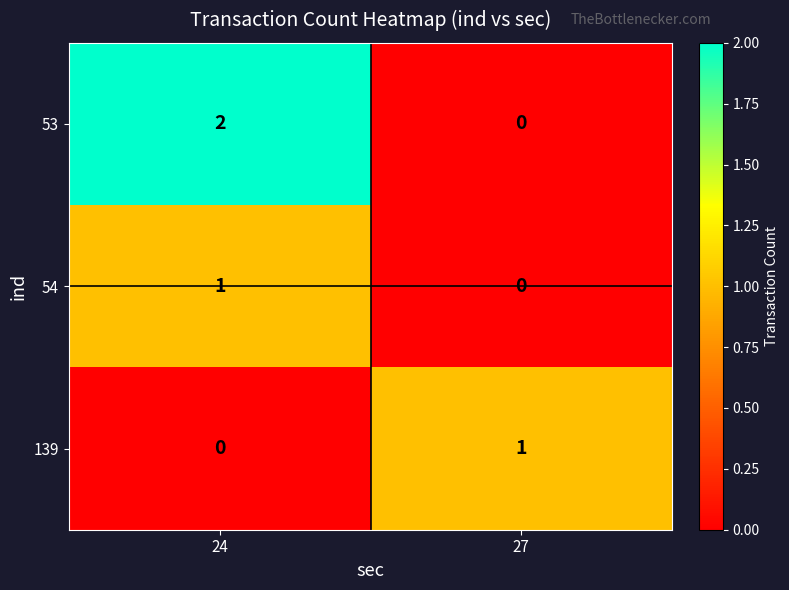

At which label does 54 reach its minimum?

27